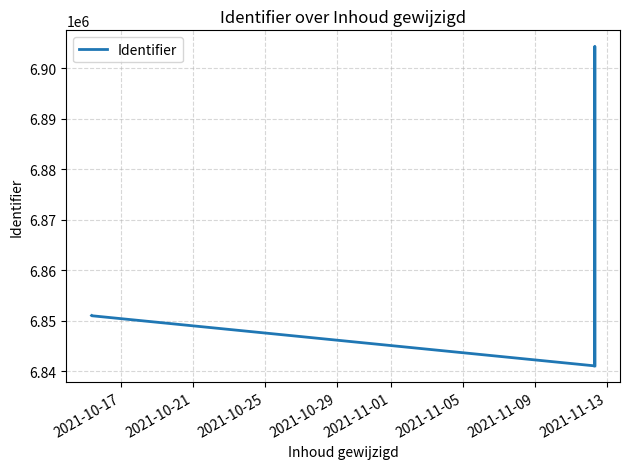

True or false: the data has more than 2 interior local peaks.

False